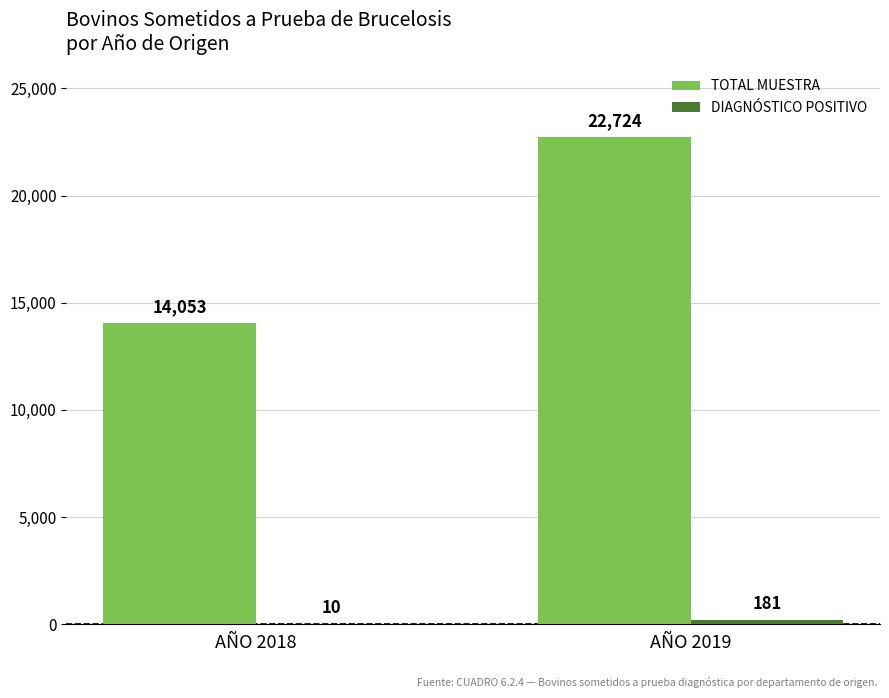

Which series has the largest total across all categories?

TOTAL MUESTRA